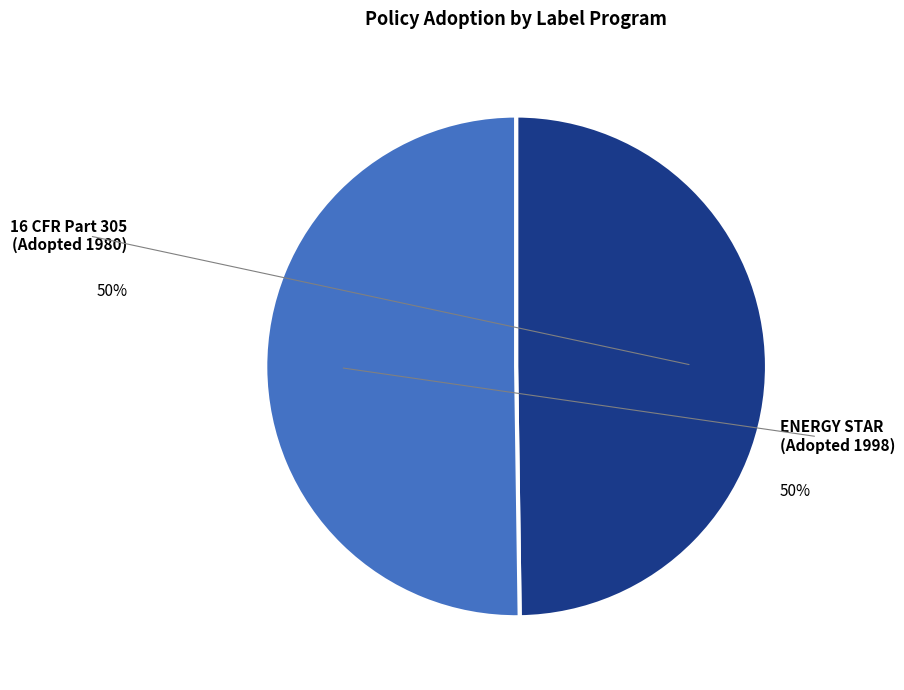

To the nearest percent, what is the average slice percentage?

50%